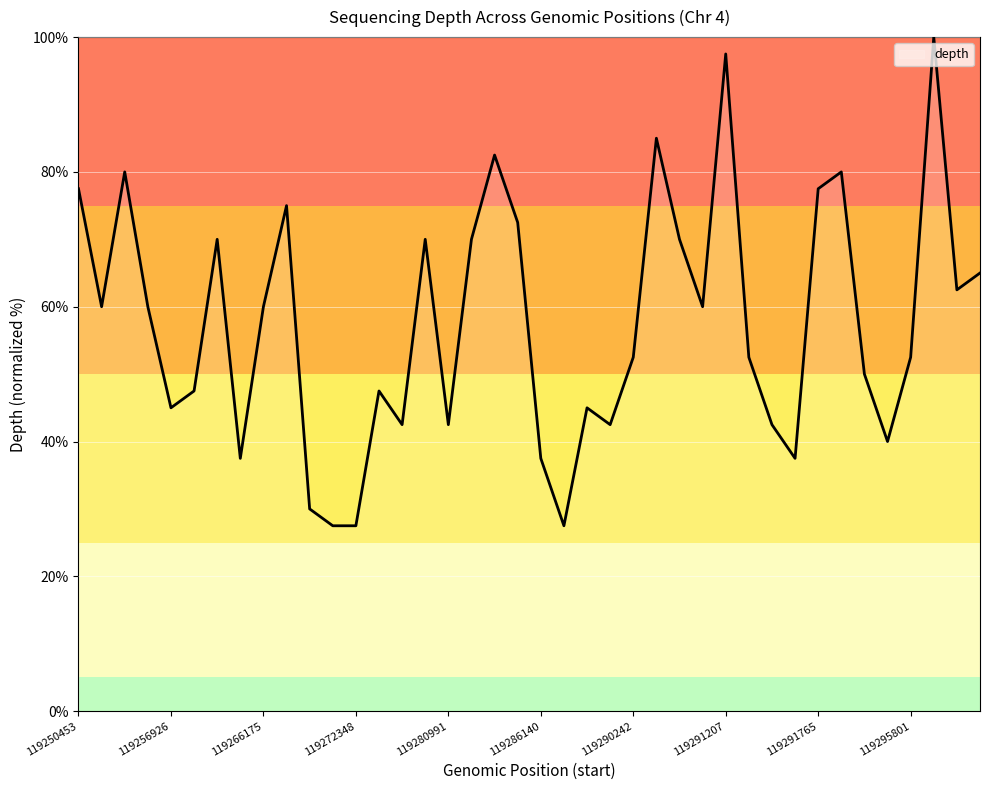

What is the difference between the maximum and minimum values?

72.5